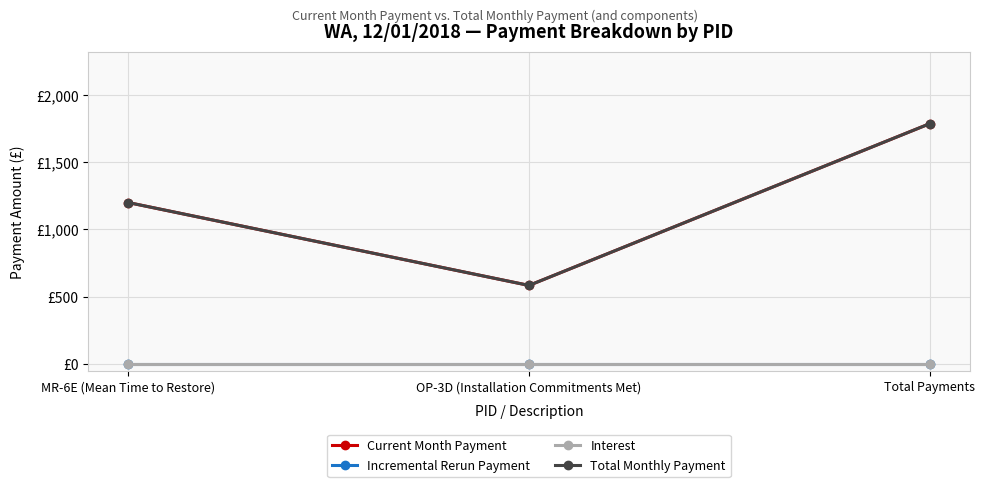

Does the chart have visible grid lines?

Yes